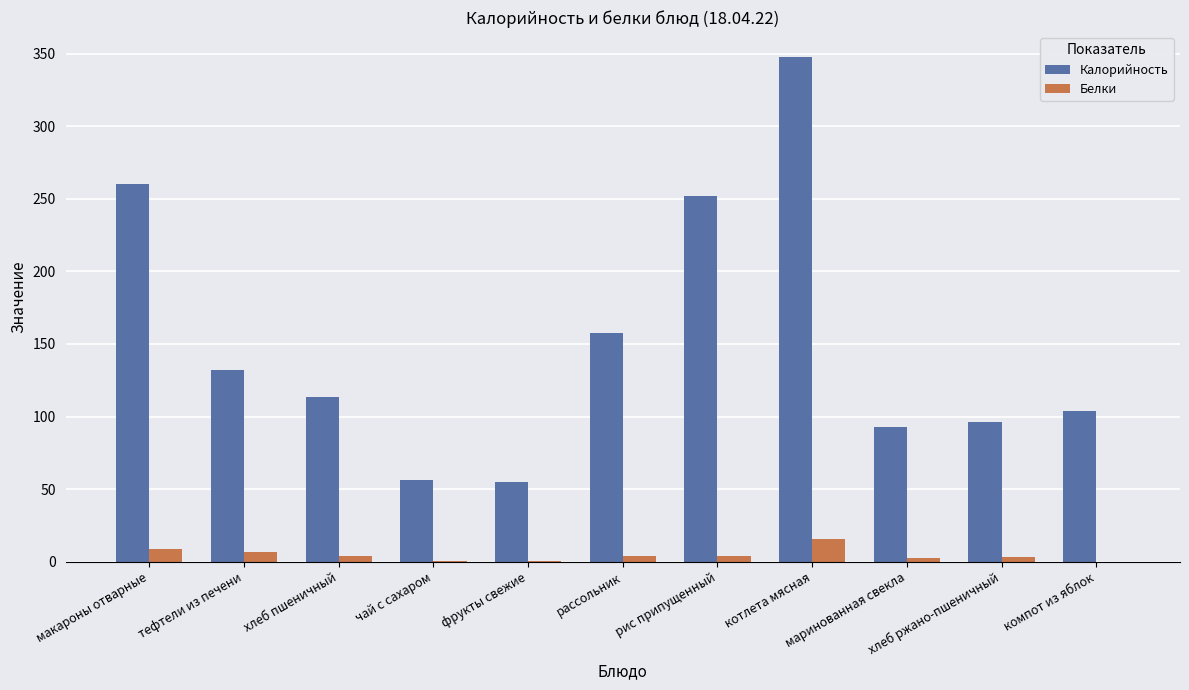

What is the maximum value for Калорийность?

347.5